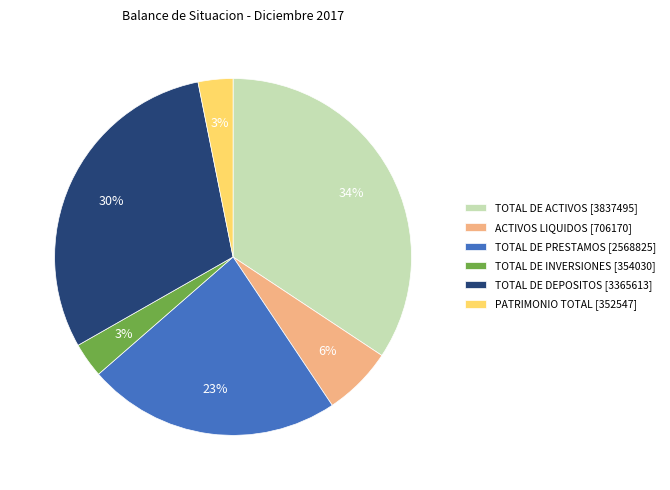

Is the sum of TOTAL DE DEPOSITOS and ACTIVOS LIQUIDOS greater than half?

No